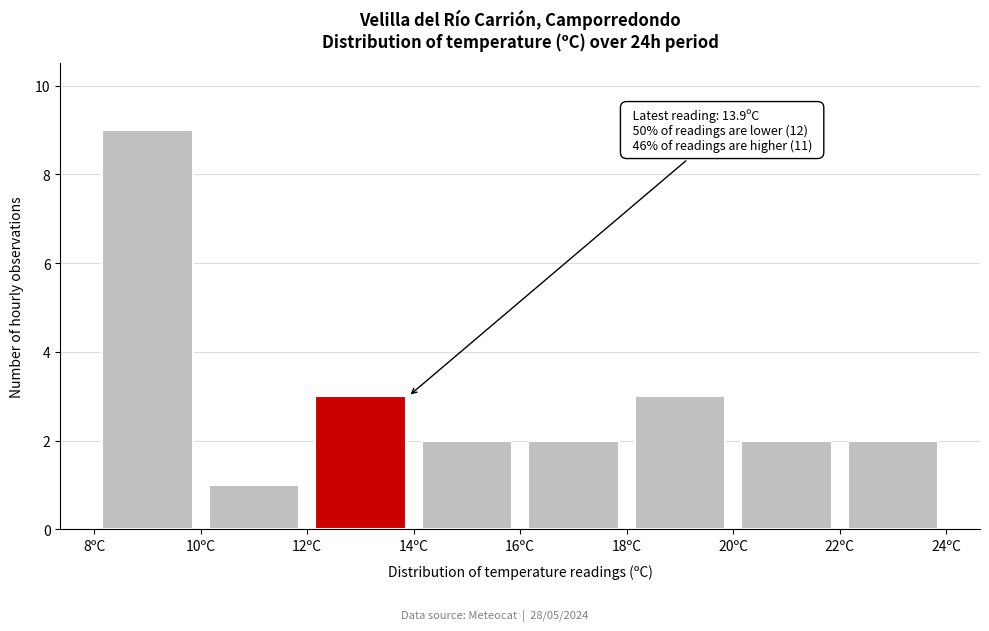

Over which range of the x-axis is the bar tallest?

8 to 10